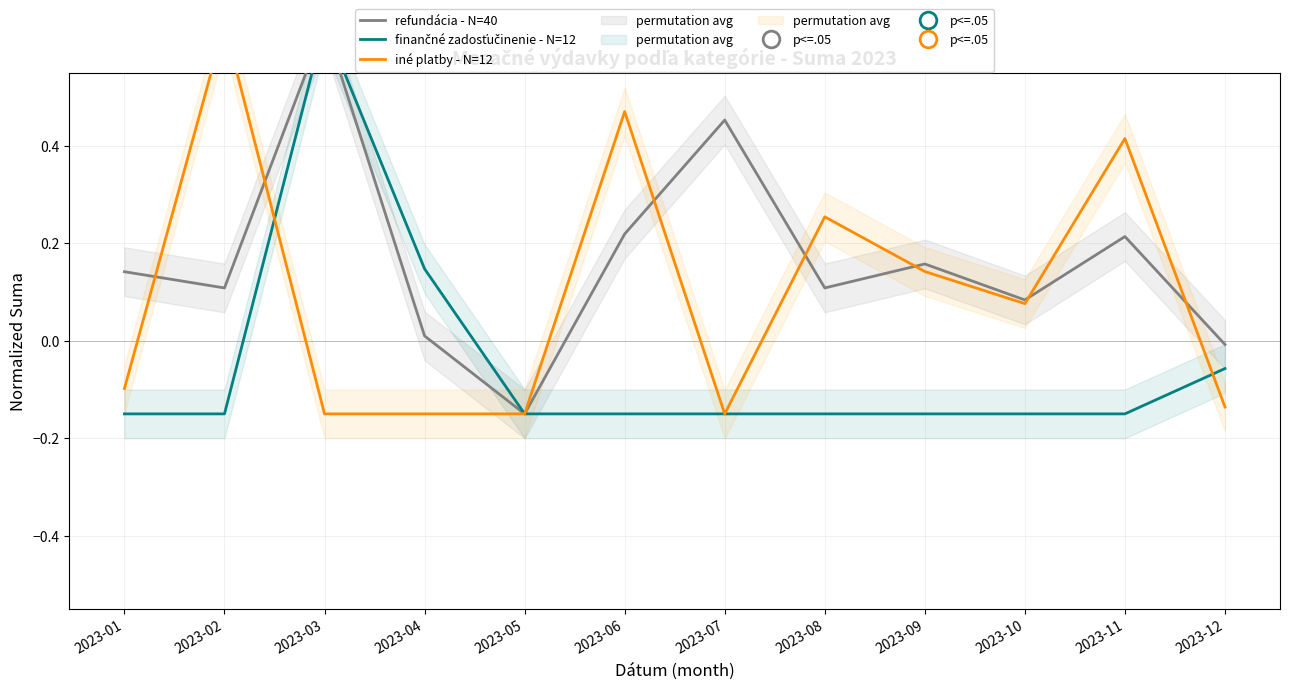

True or false: finančné zadosťučinenie - N=12 and iné platby - N=12 intersect in this chart.

True